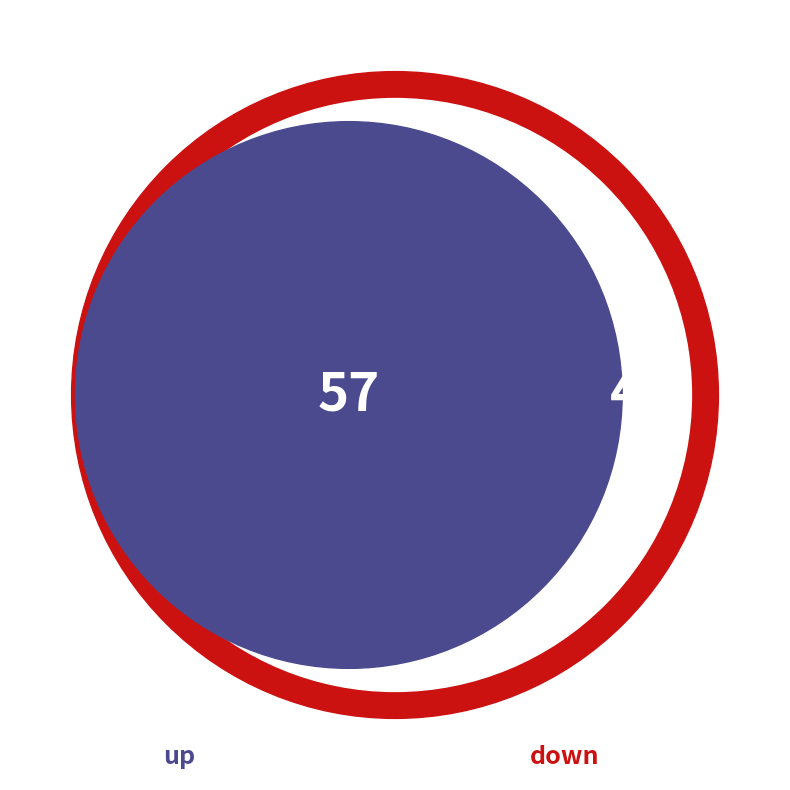

Is it true that up is 50% of the pie?

False